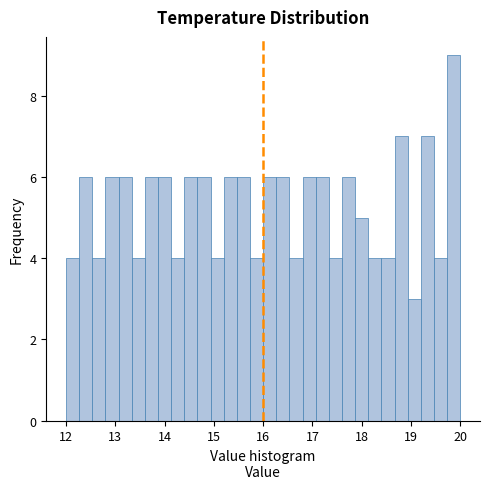

Read against the x-axis, roughly where is the centre of the tallest bar?

19.9